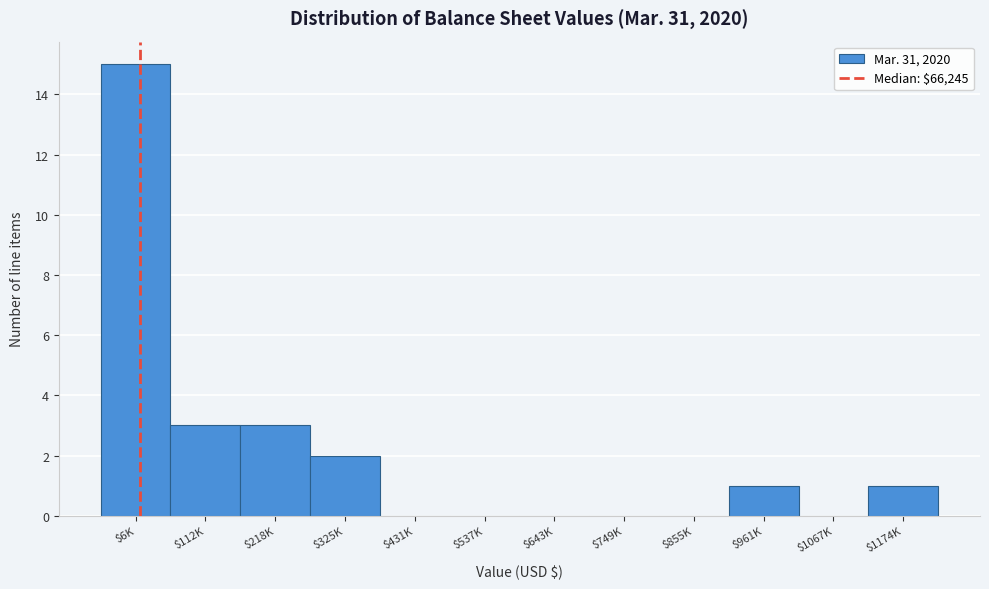

Is it true that the value at $112K is 4?

False